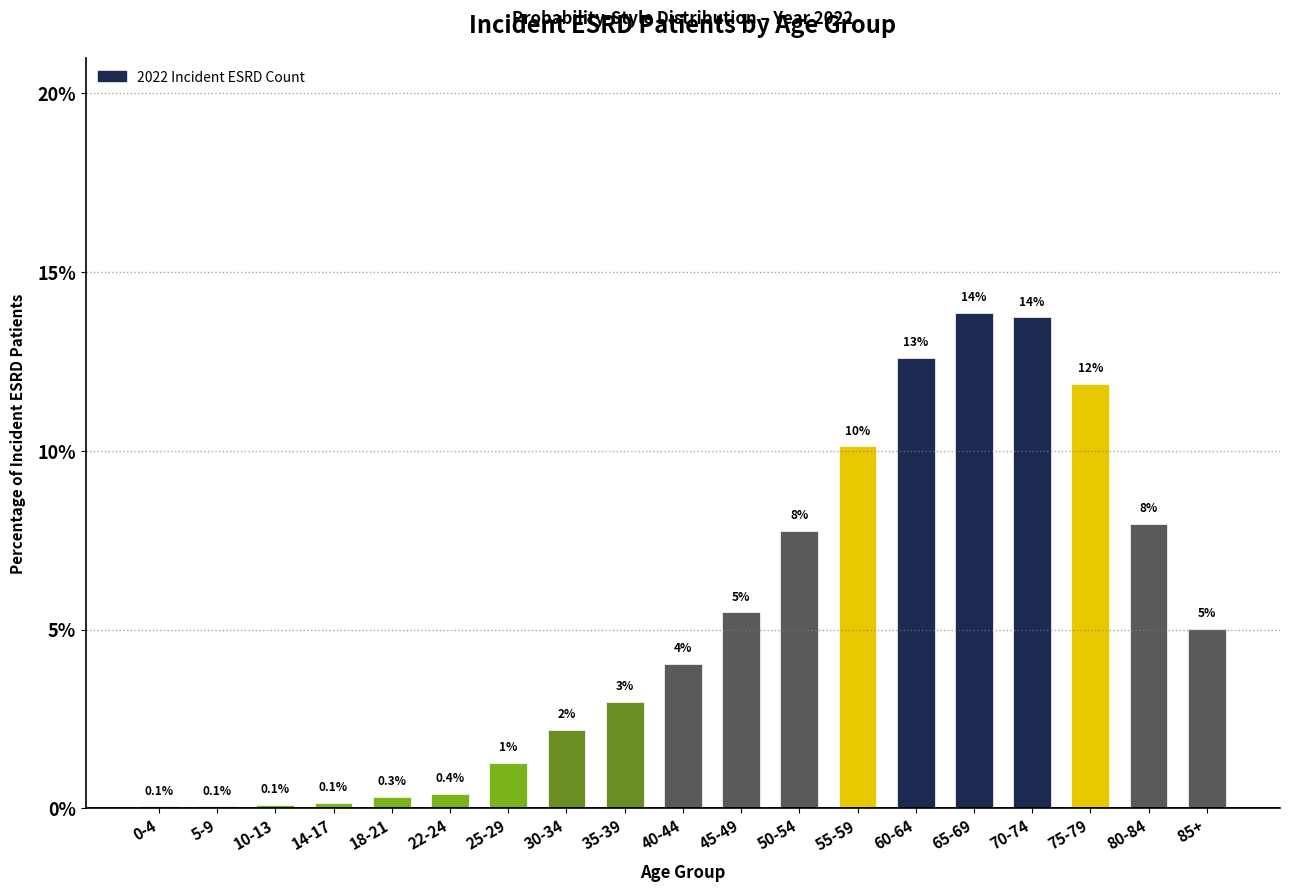

Where is the data nearest to the value 6?

45-49